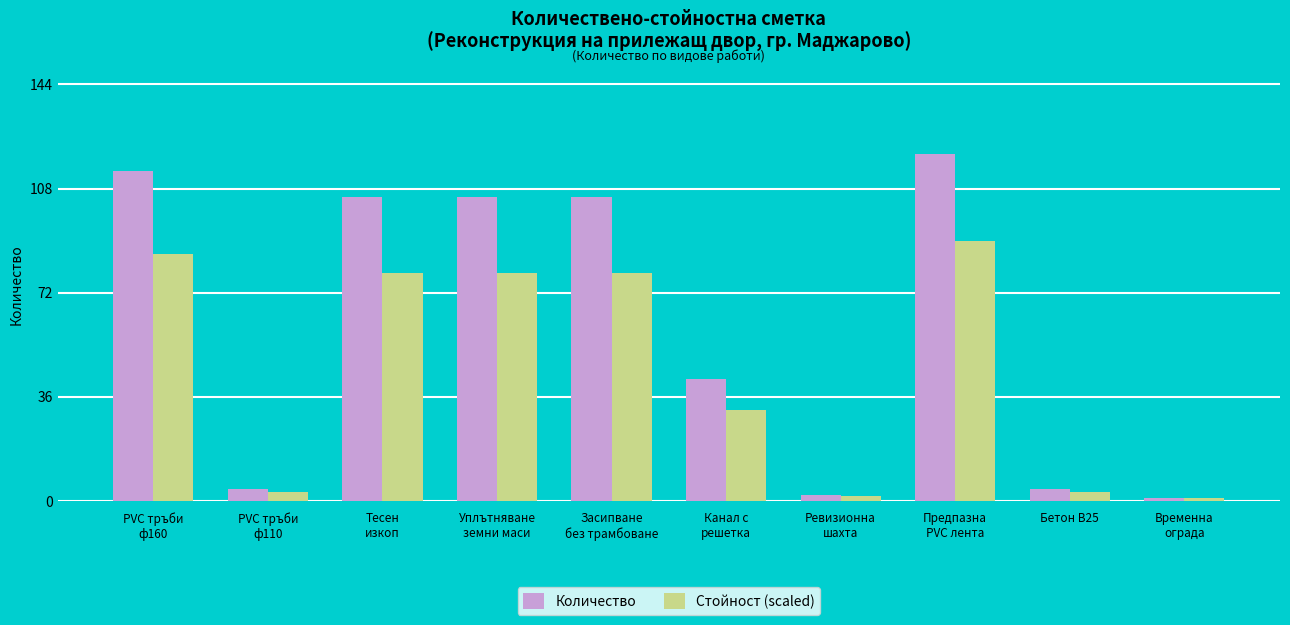

List the series in order of their peak value, highest first.

Количество, Стойност (scaled)